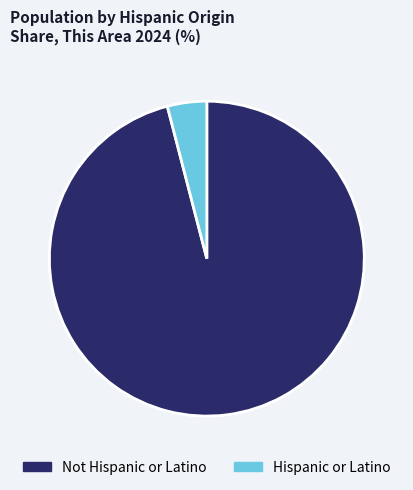

The Not Hispanic or Latino slice represents 88% of the pie. True or false?

False